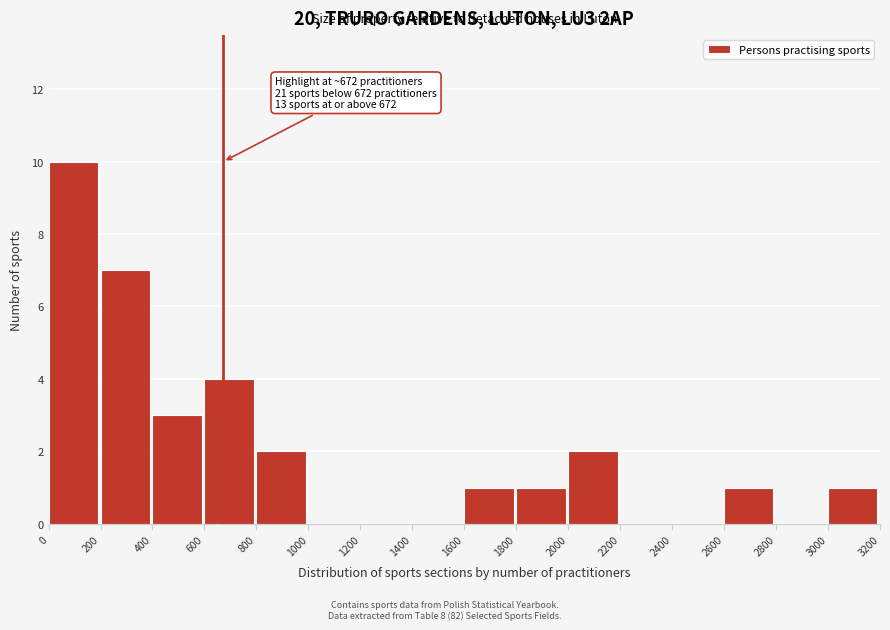

Over which range of the x-axis is the bar tallest?

0 to 200